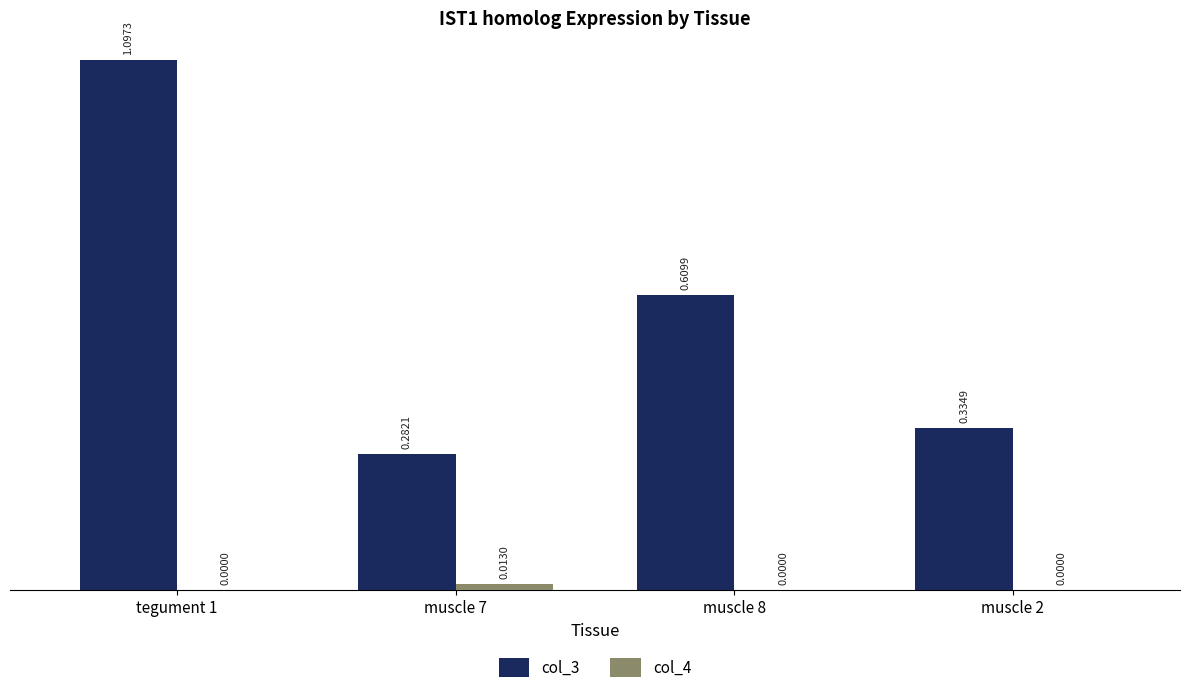

What are all the series names shown in the legend?

col_3, col_4